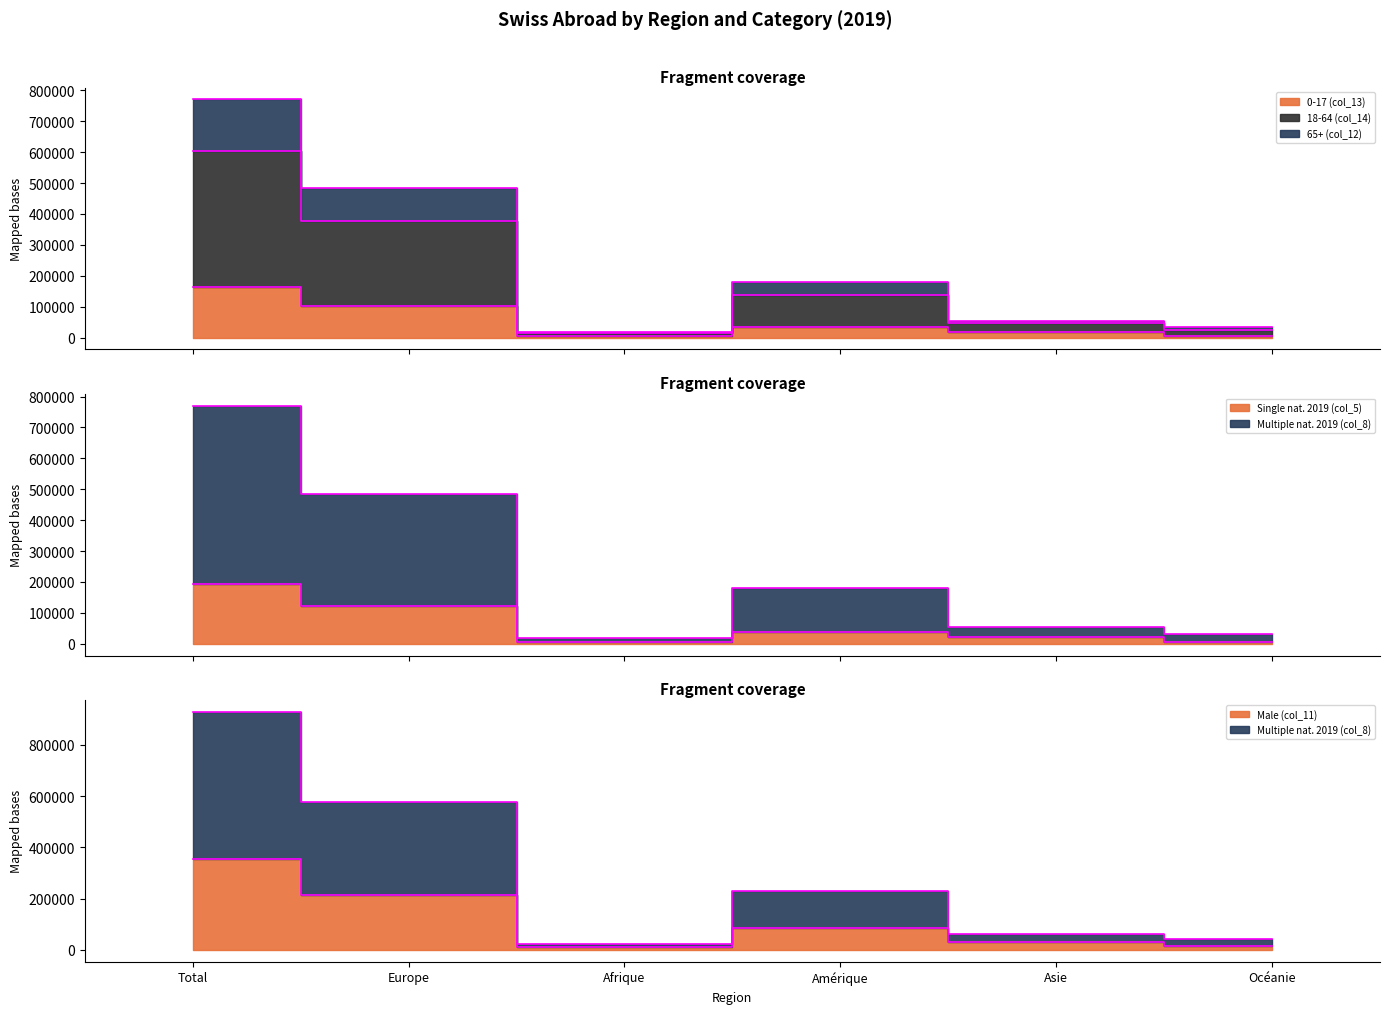

What is the value of the Single nat. 2019 (col_5) point at the 3rd from the left?

6702